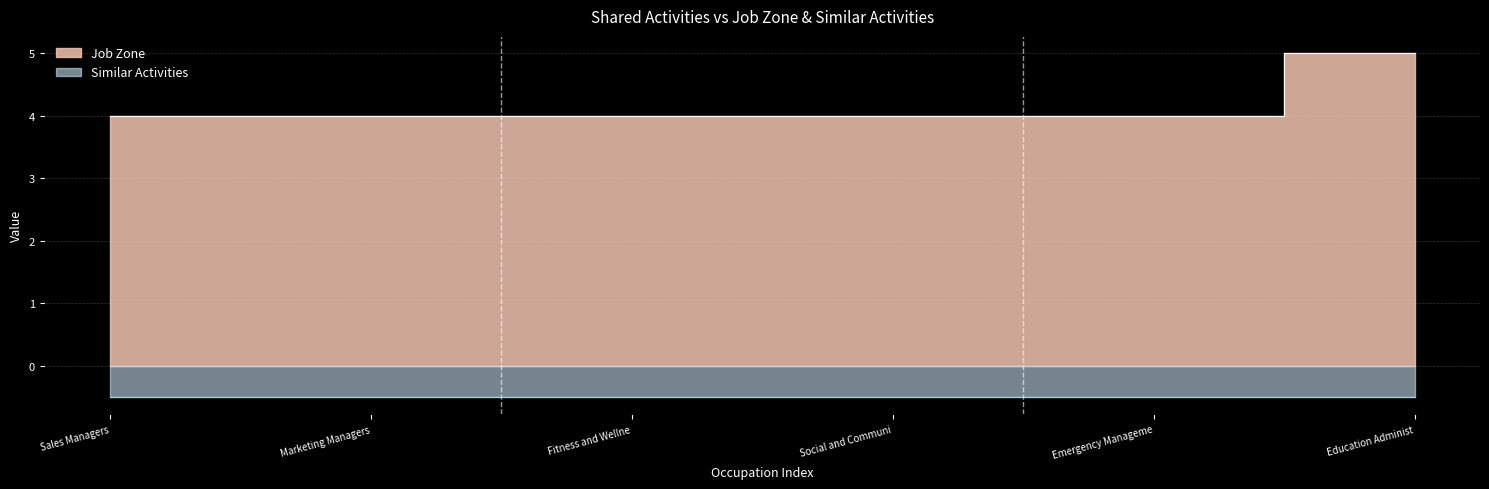

What is the label of the 4th point from the right?

Fitness and Wellne